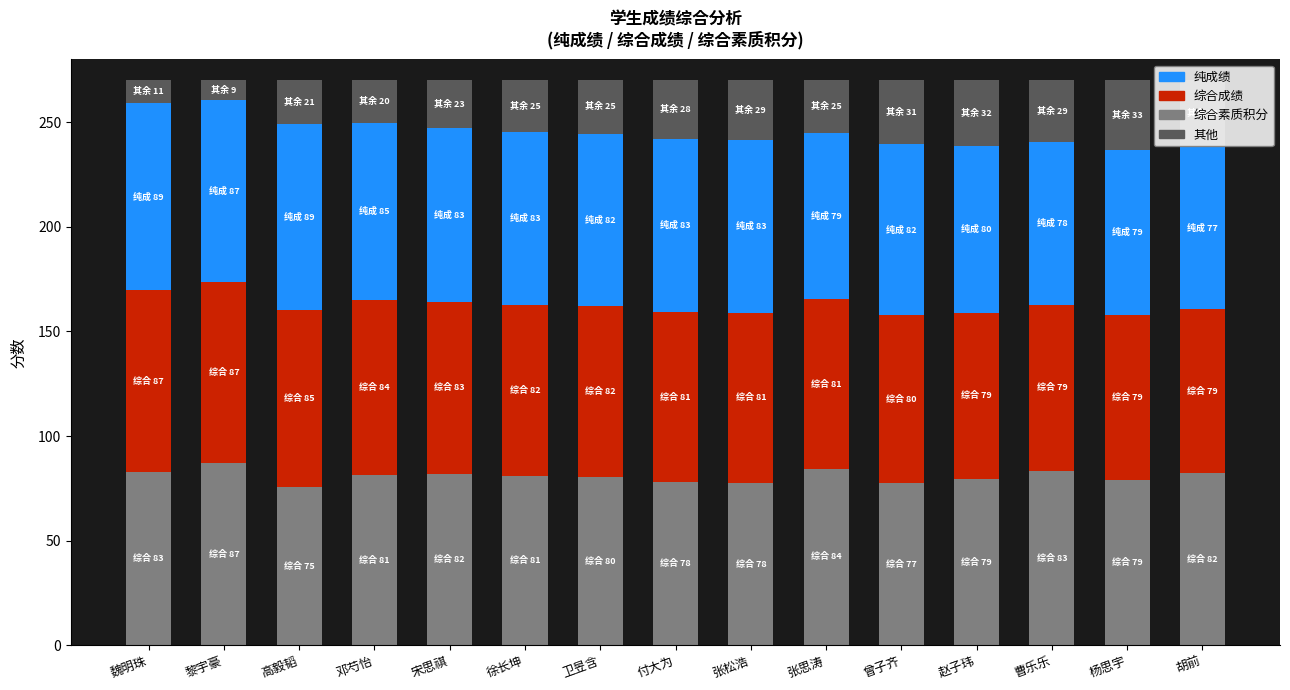

The value of 综合素质积分 at 赵子玮 is 23.2. True or false?

False